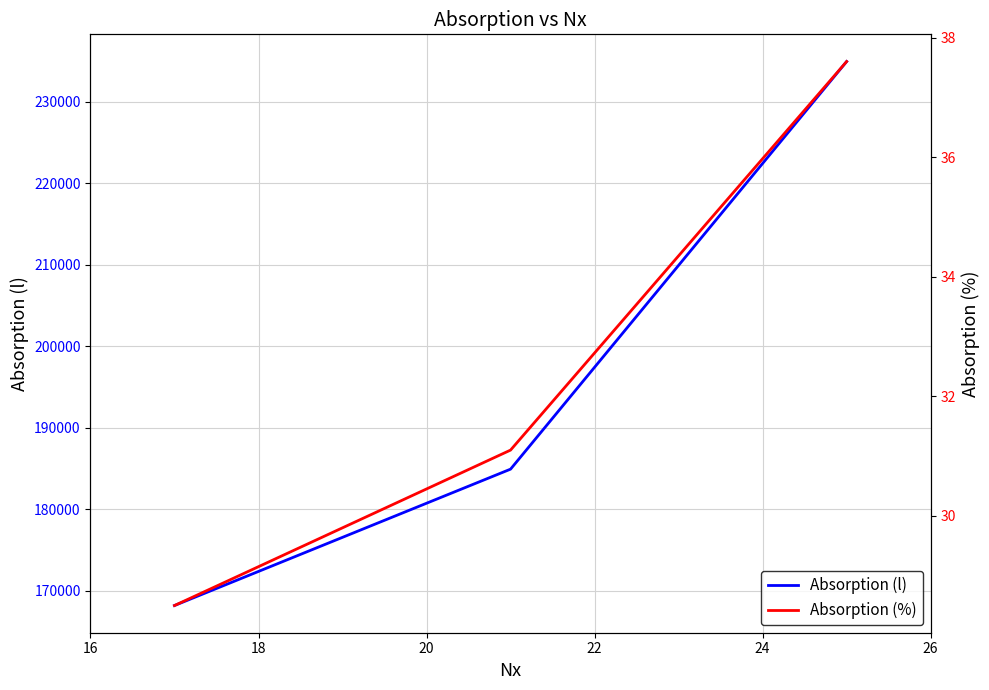

Rank the series by their average value, from lowest to highest.

Absorption (%), Absorption (l)